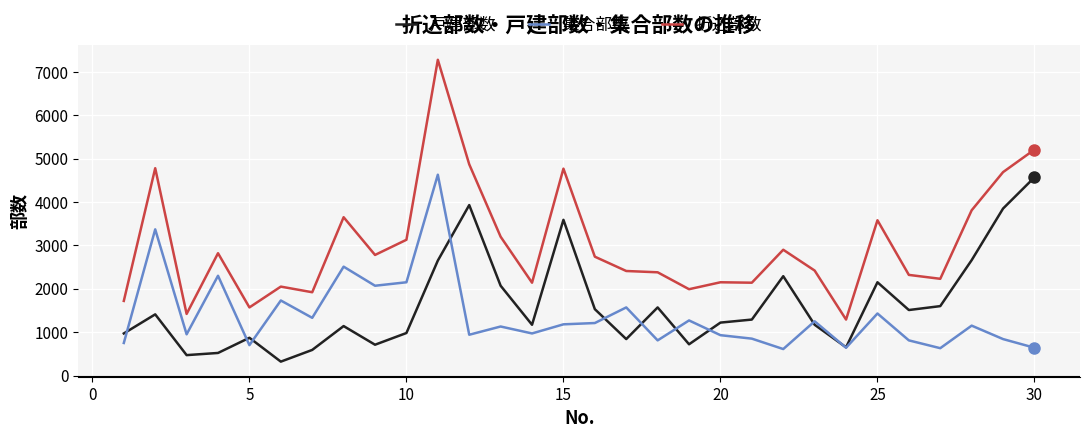

What is the lowest value of the 集合部数 series?

610